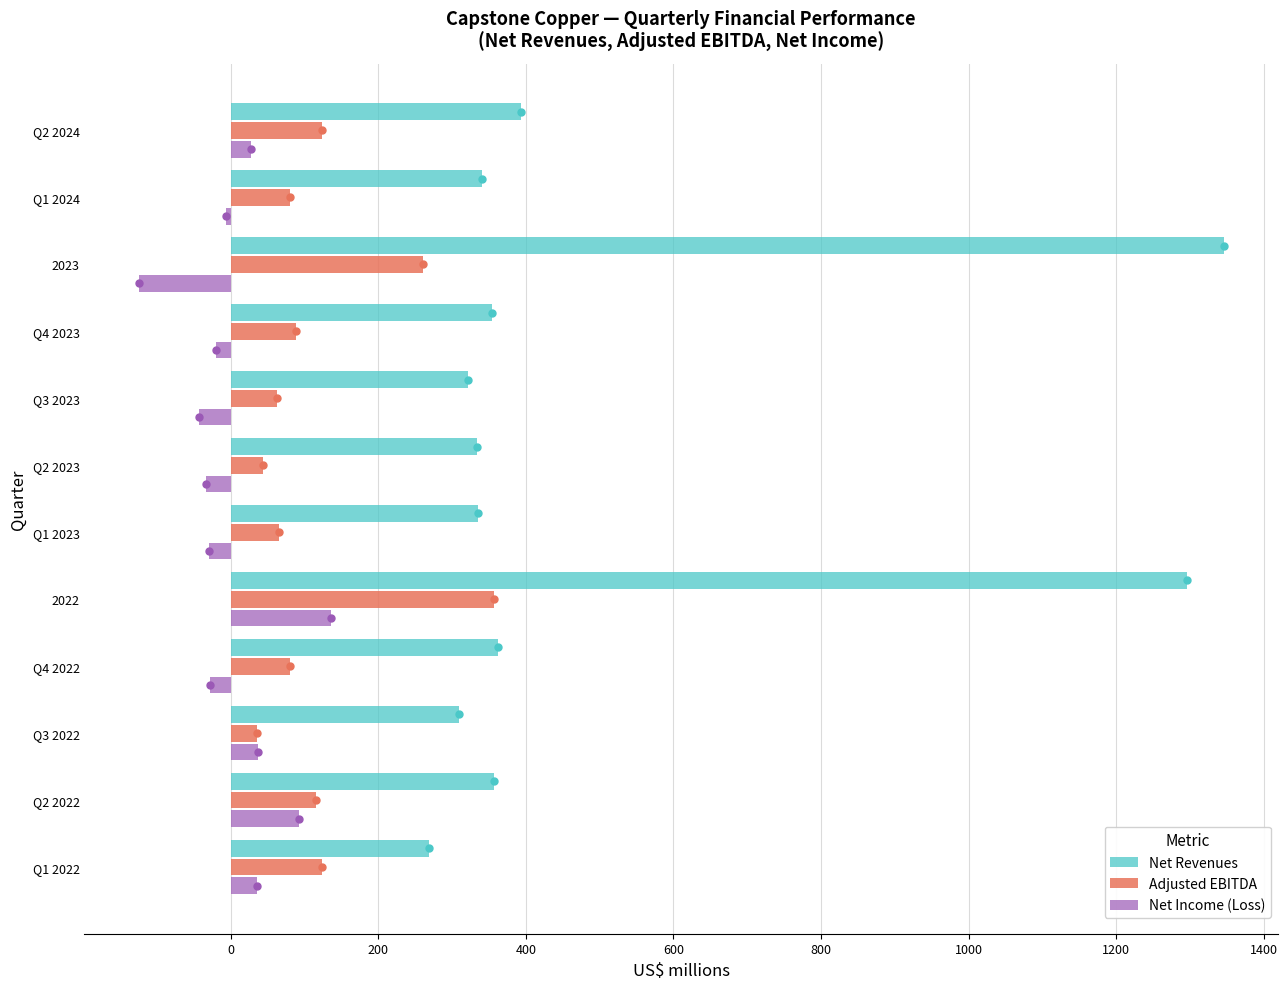

Rank the series by their maximum value, from lowest to highest.

Net Income (Loss), Adjusted EBITDA, Net Revenues